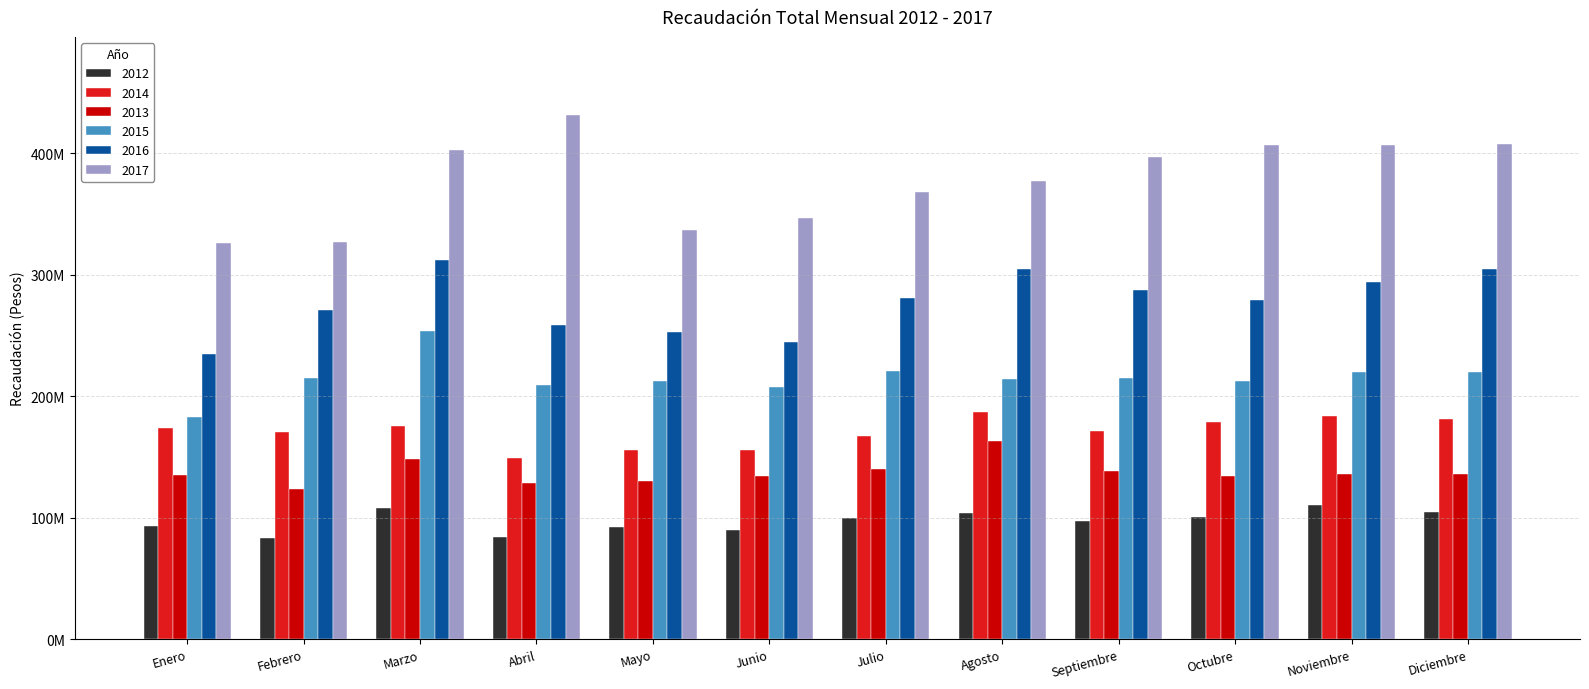

True or false: 2017 has a value of 508875445.2 at Mayo.

False